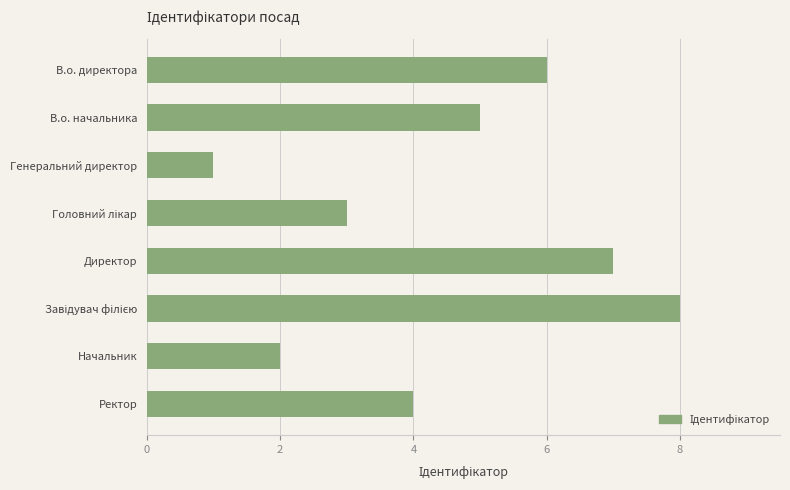

Approximately how many times larger is the value at В.о. начальника compared to Директор?

0.7